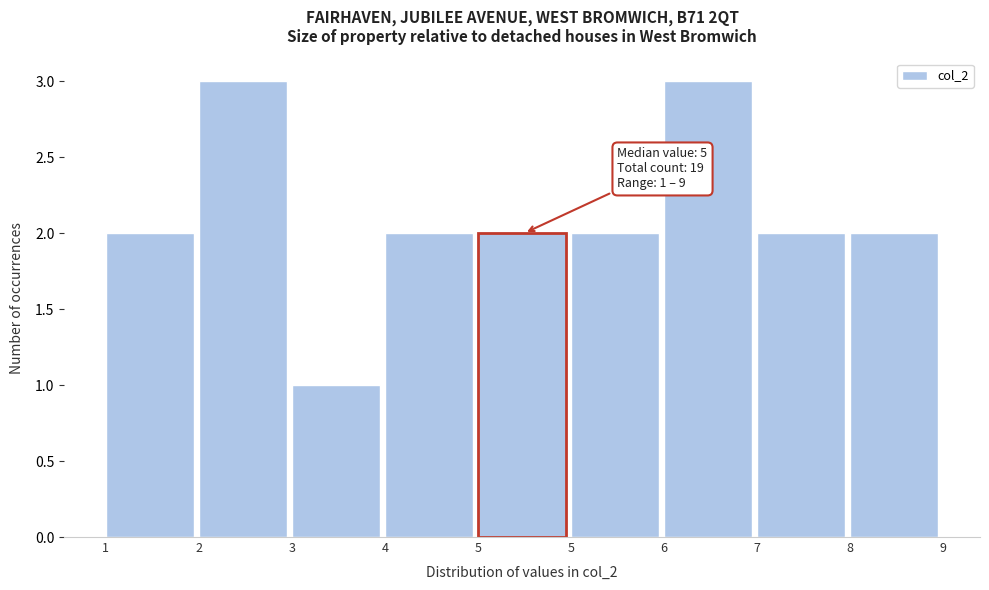

Does the chart contain any negative values?

No